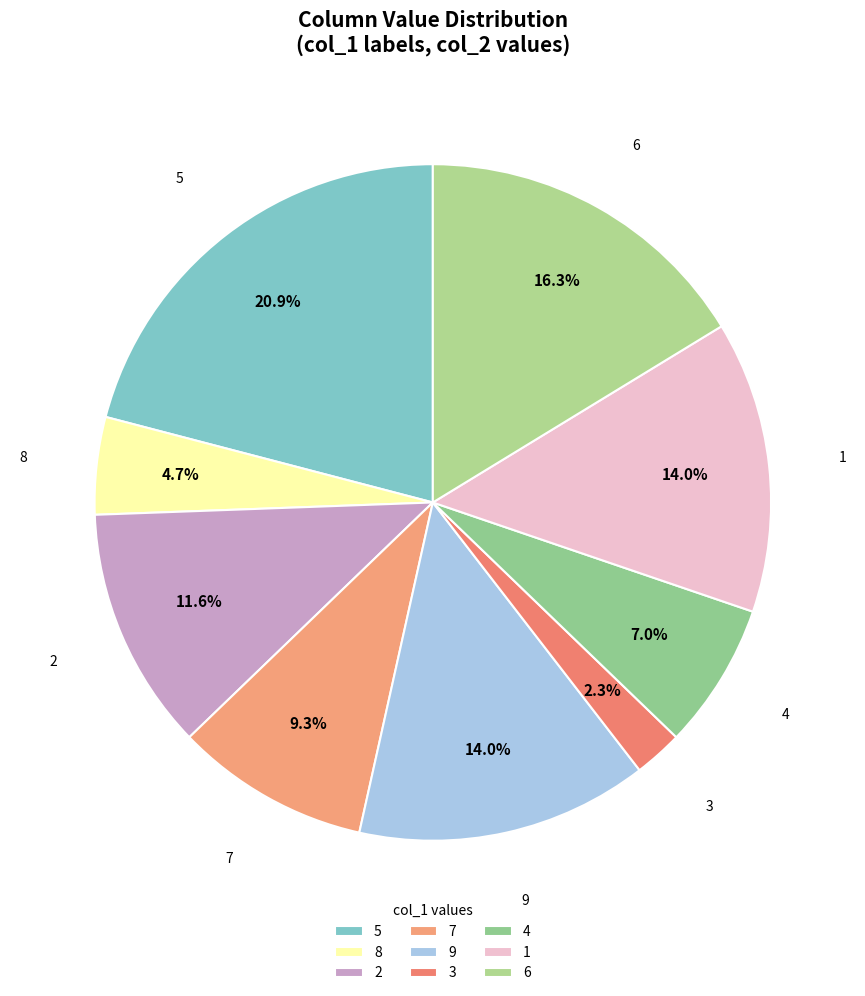

Is it true that 5 is 21% of the pie?

True